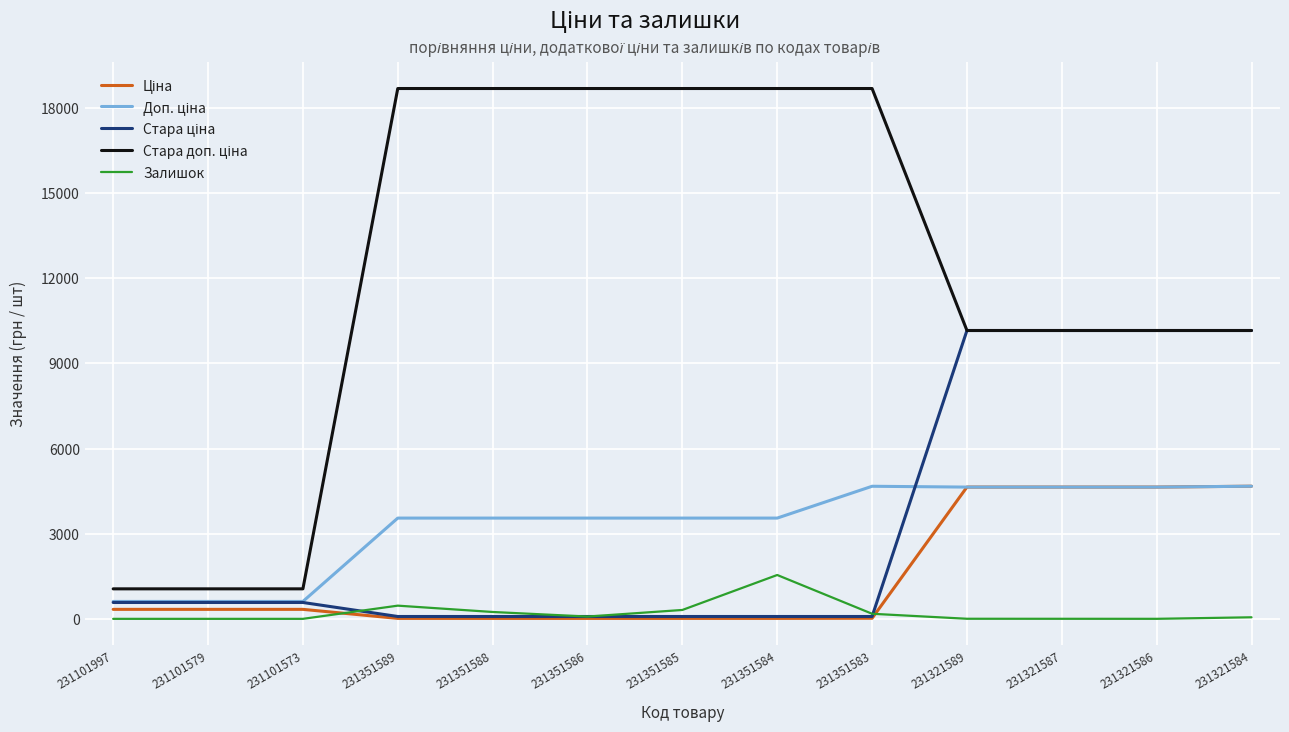

What is the spread (max minus min) of values at 231101573?

1057.2